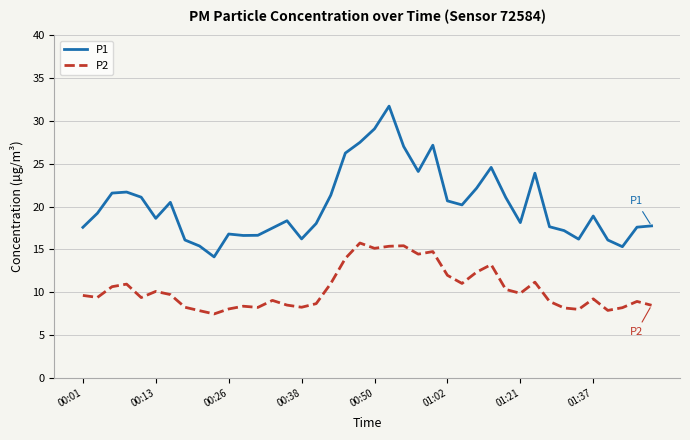

Which series has the largest total across all categories?

P1